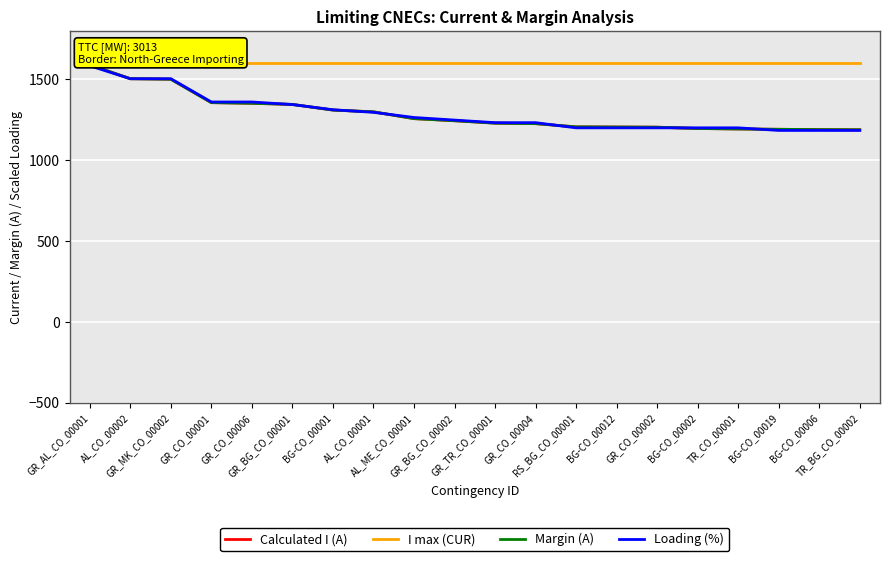

After their last crossing, which series has the higher values: Margin (A) or Loading (%)?

Margin (A)